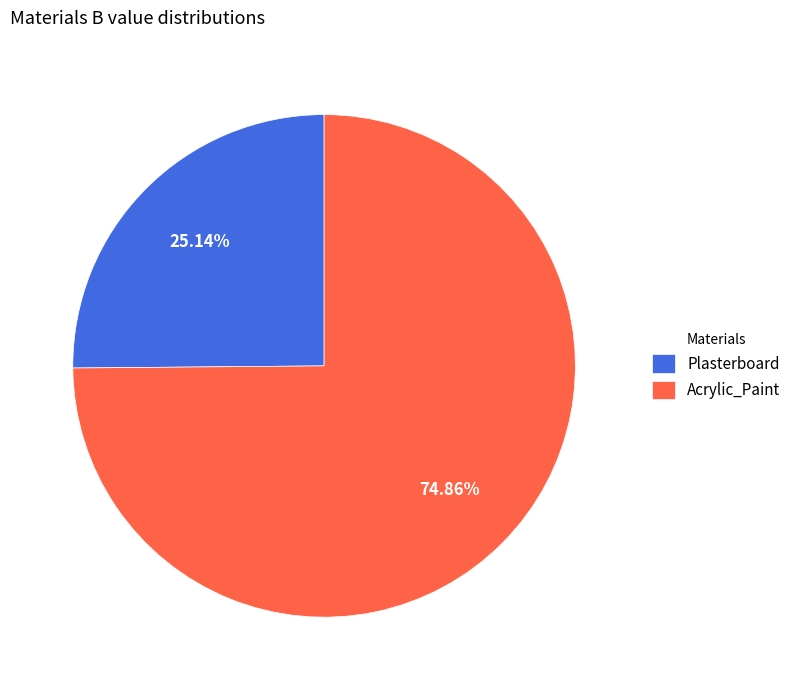

How many segments does this pie chart have?

2